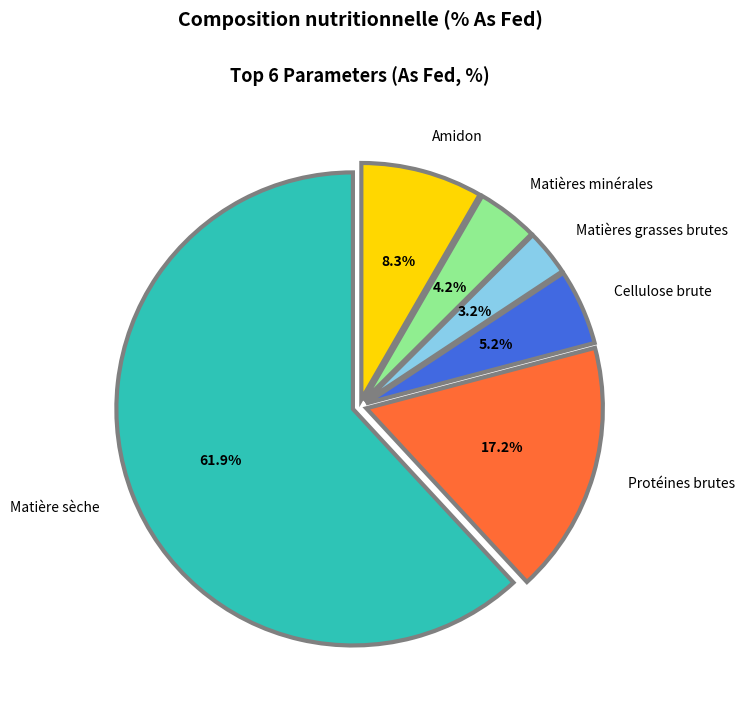

What is the ratio of the value at Matières grasses brutes to the value at Amidon?

0.4